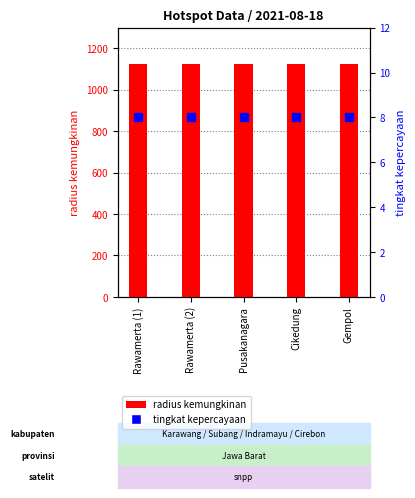

Which series has the largest total across all categories?

radius kemungkinan